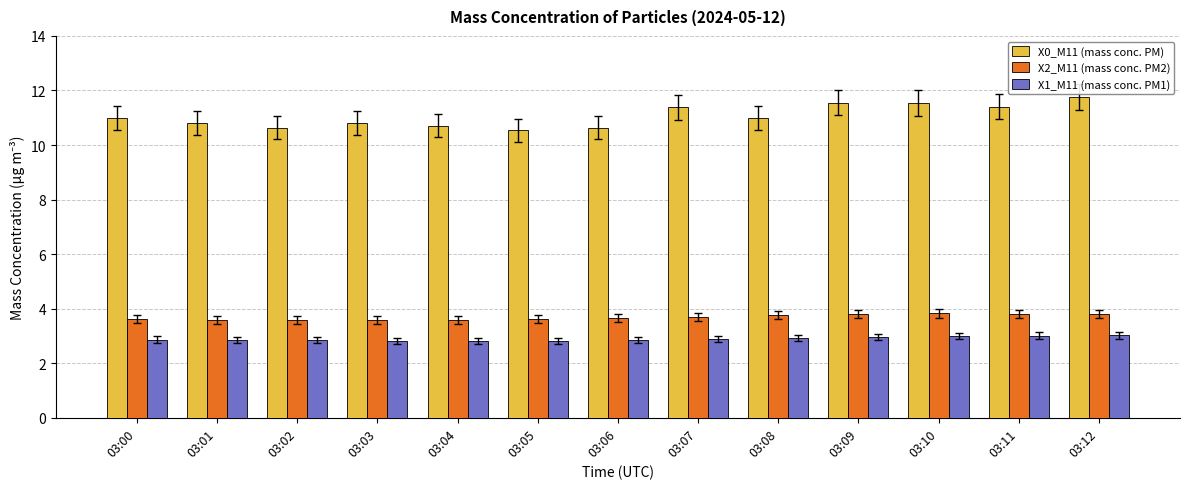

Count the X2_M11 (mass conc. PM2) values in the range 3 to 4.

13